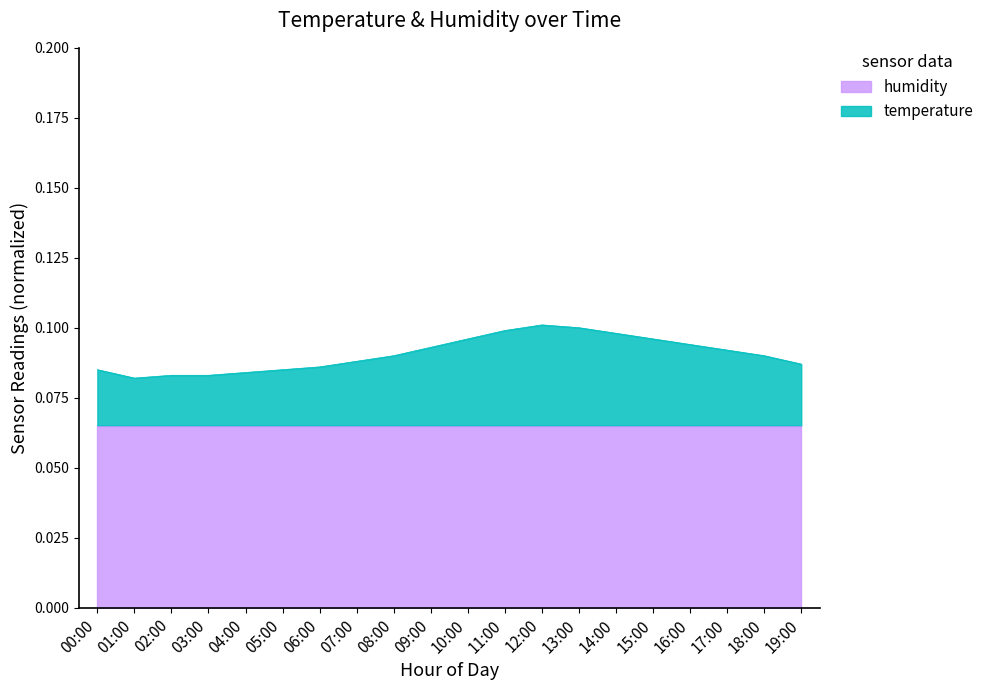

Rank the categories by value from highest to lowest.

12:00, 13:00, 11:00, 14:00, 10:00, 15:00, 16:00, 09:00, 17:00, 08:00, 18:00, 07:00, 19:00, 06:00, 00:00, 05:00, 04:00, 02:00, 03:00, 01:00